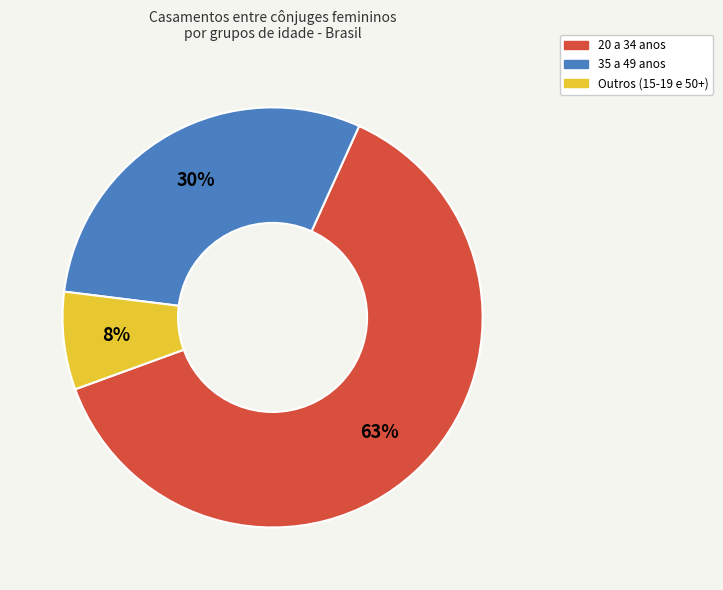

To the nearest percent, what is the average slice percentage?

33%